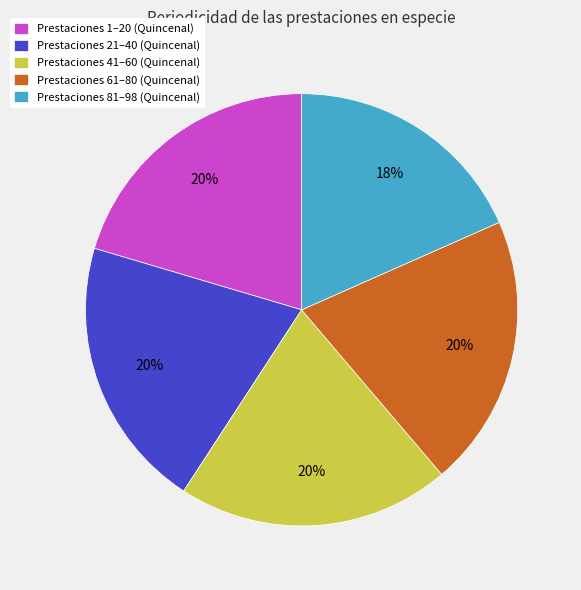

Approximately how many times larger is the value at Prestaciones 21–40 (Quincenal) compared to Prestaciones 61–80 (Quincenal)?

1.0